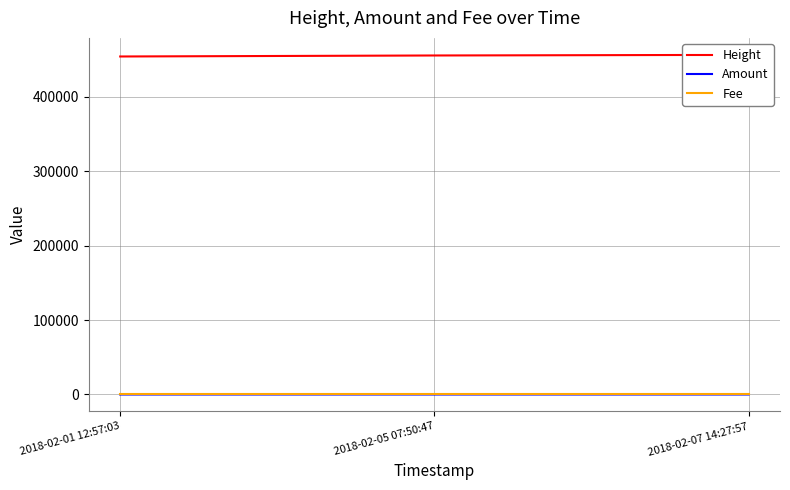

At which category does the chart reach its minimum across all series?

2018-02-05 07:50:47